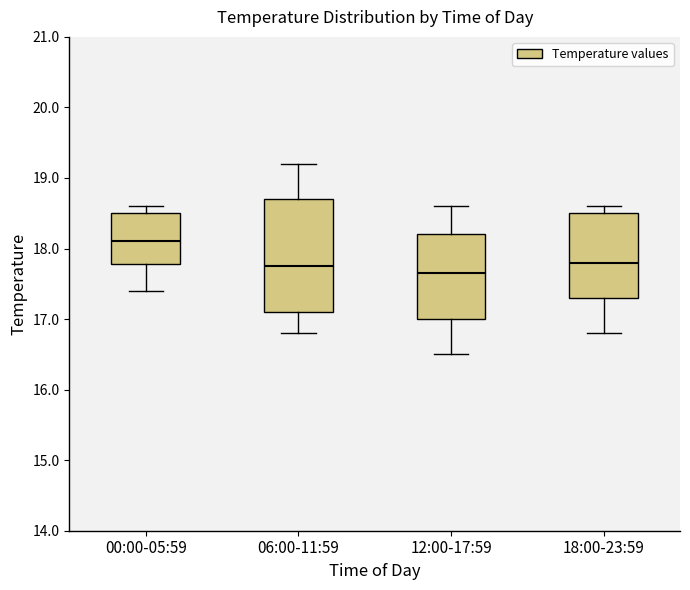

Reading left to right, transcribe this box plot: for each box, give where its median line is, the range the box spans, and where its two whiskers end, as read against the y-axis. The values are not printed on the chart, so give them approximately, as read against the axis.

00:00-05:59: median 18.1, box 17.8 to 18.5, whiskers 17.4 to 18.6
06:00-11:59: median 17.8, box 17.1 to 18.7, whiskers 16.8 to 19.2
12:00-17:59: median 17.7, box 17.0 to 18.2, whiskers 16.5 to 18.6
18:00-23:59: median 17.8, box 17.3 to 18.5, whiskers 16.8 to 18.6